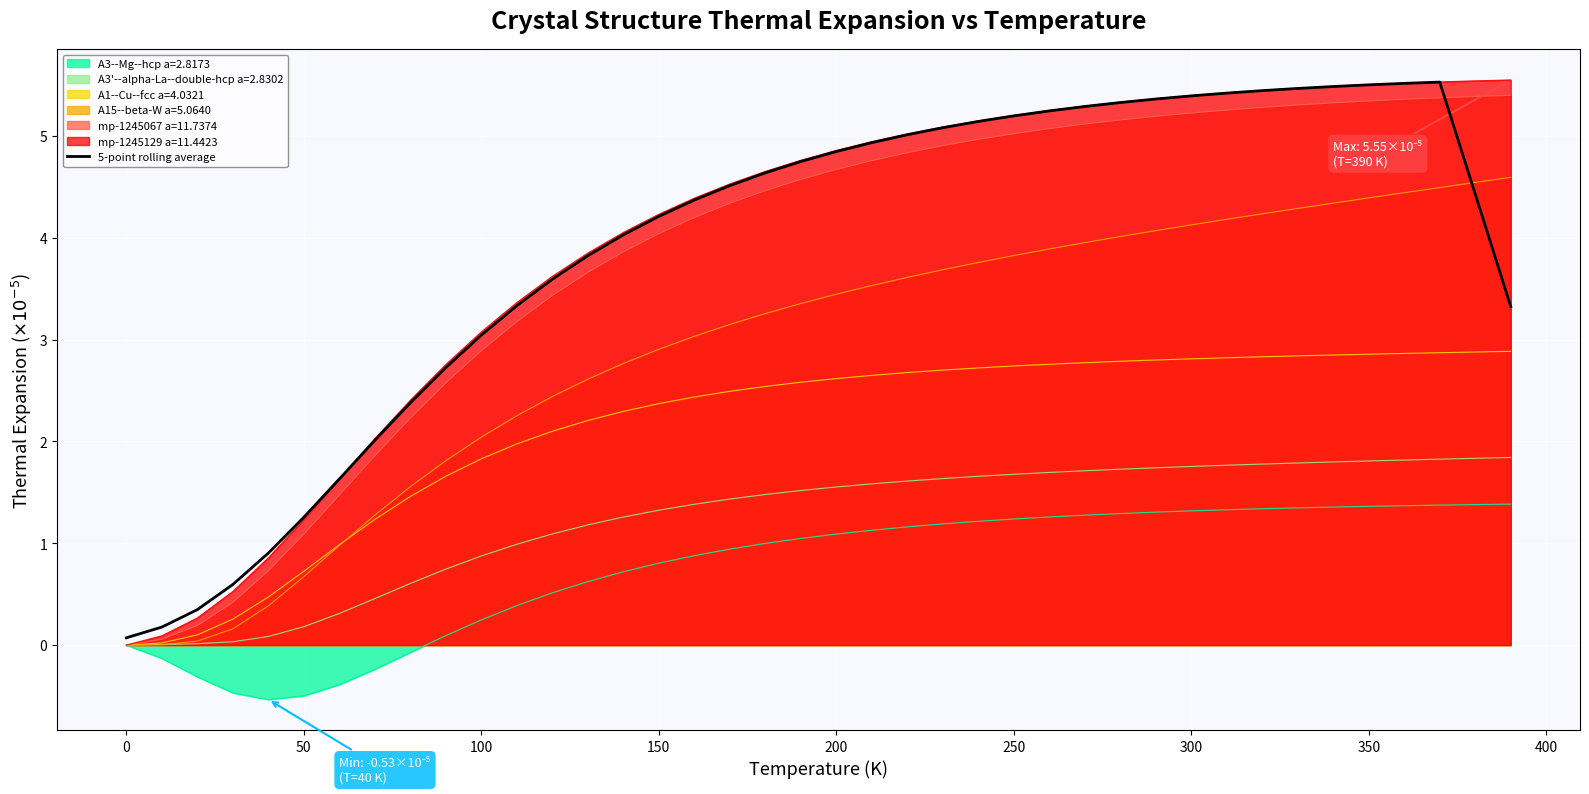

How many values are below 4?

15